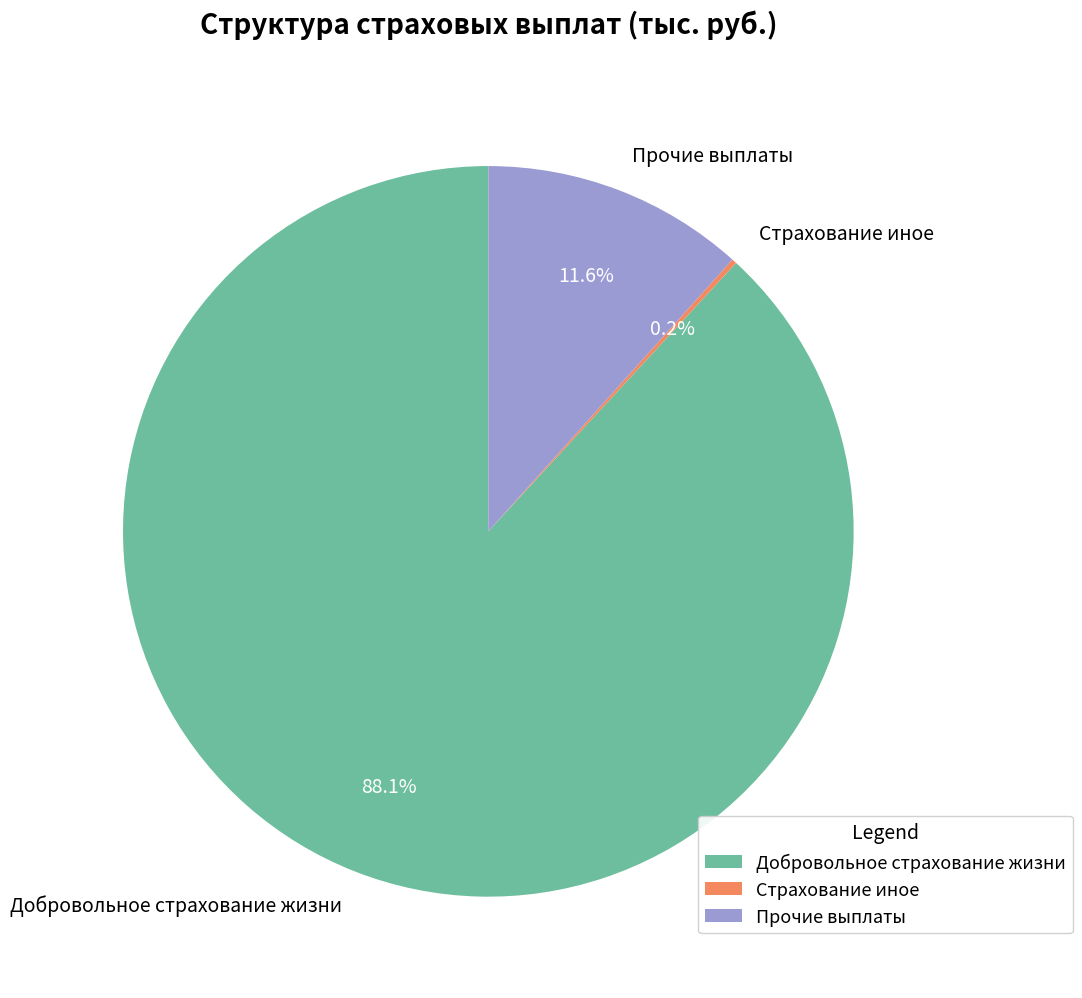

Combined, do Добровольное страхование жизни and Прочие выплаты account for over 50%?

Yes